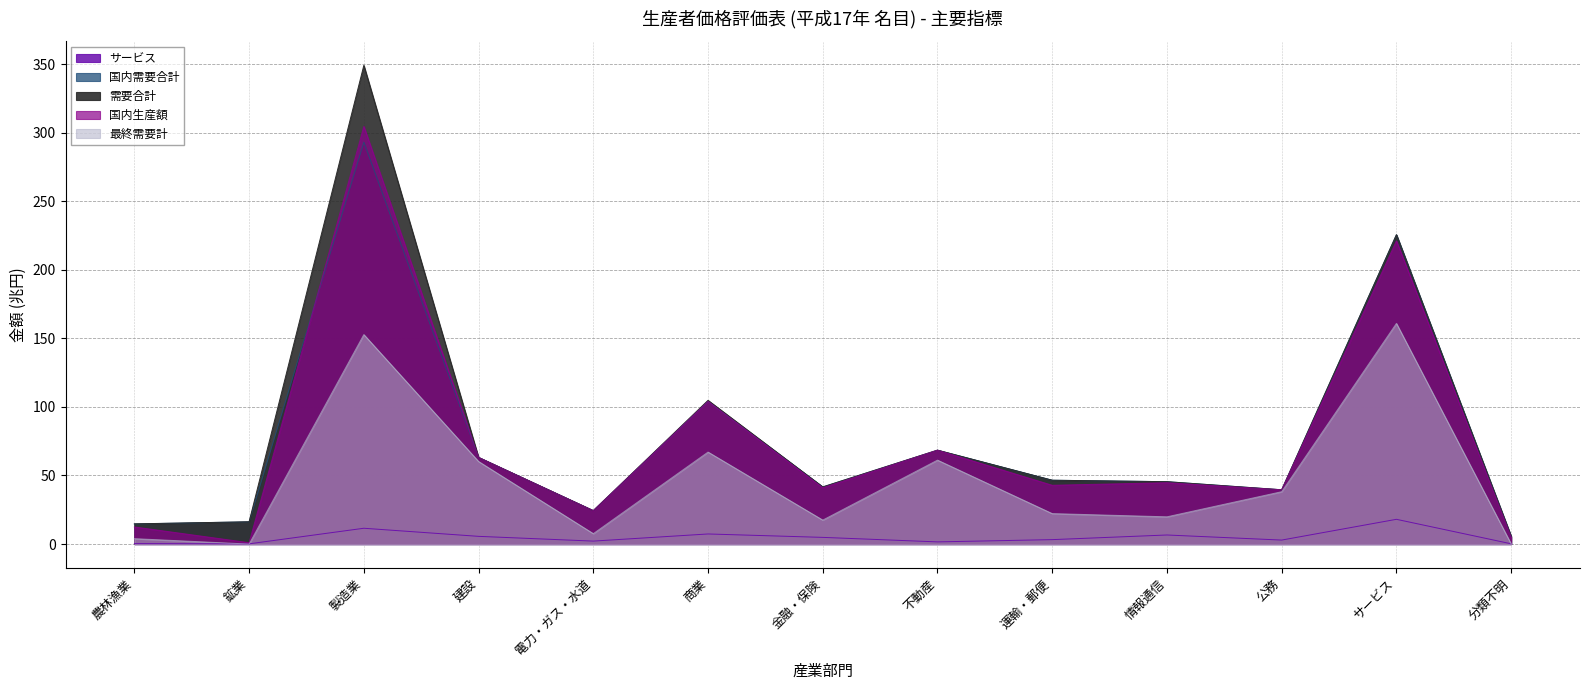

The 需要合計 series shows 225.6 at サービス. True or false?

True